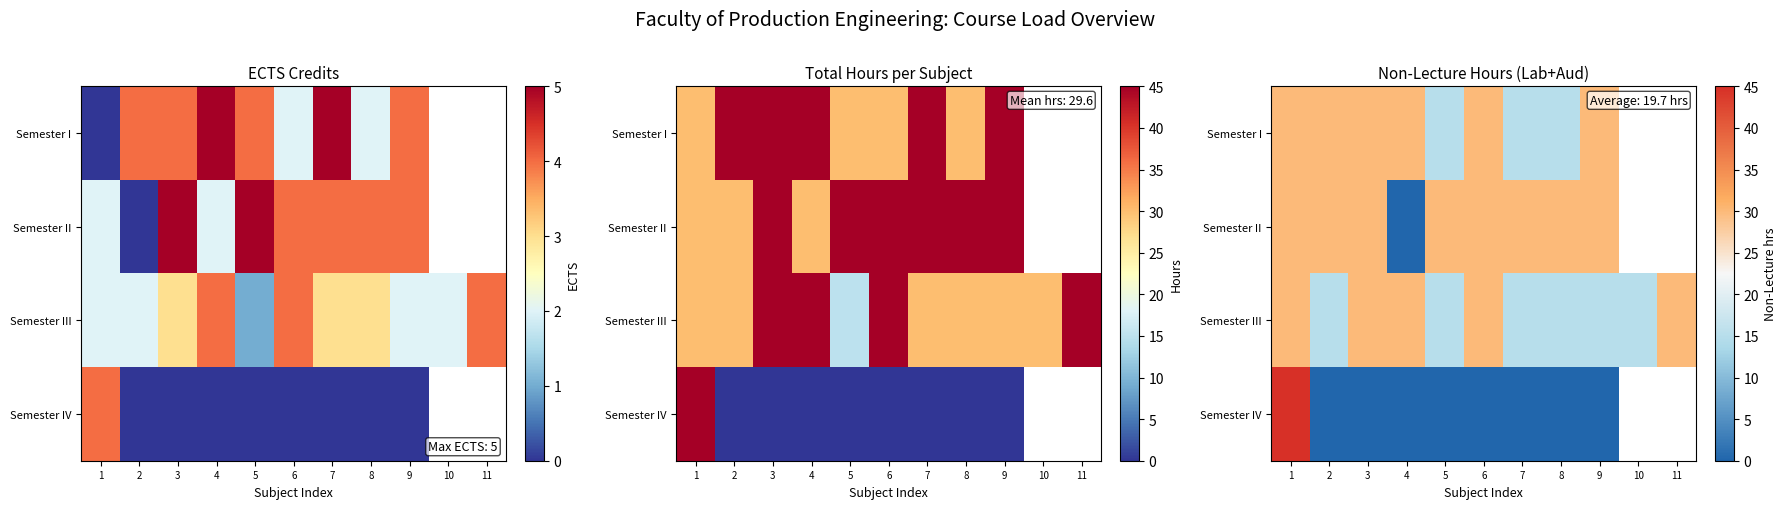

What is the difference between the highest and lowest values at 5?

30.0